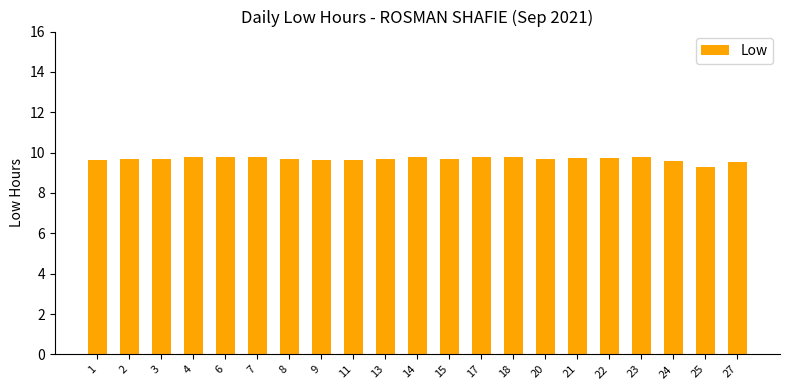

The chart shows a value of 16.7 at 21. True or false?

False